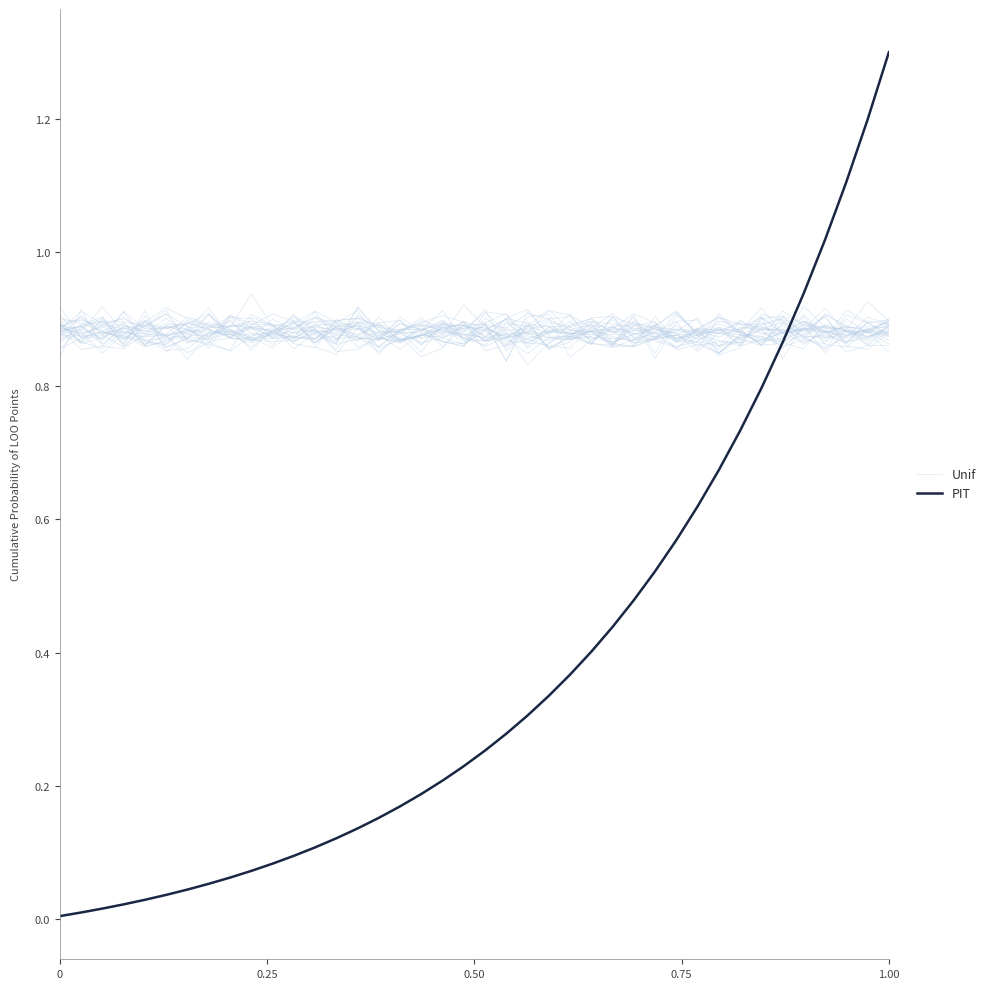

How many intersections are there between PIT and Unif?

1